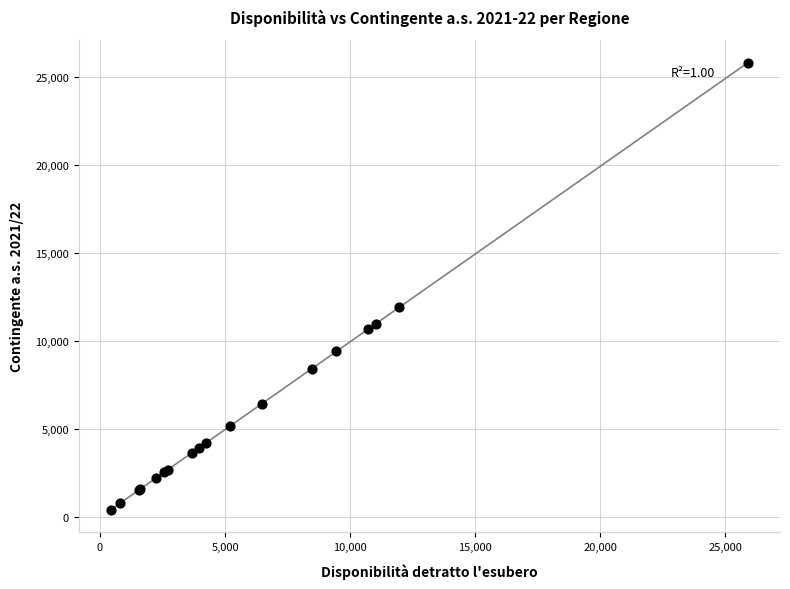

What Y value in the scatter plot is closest to 13119?

11912